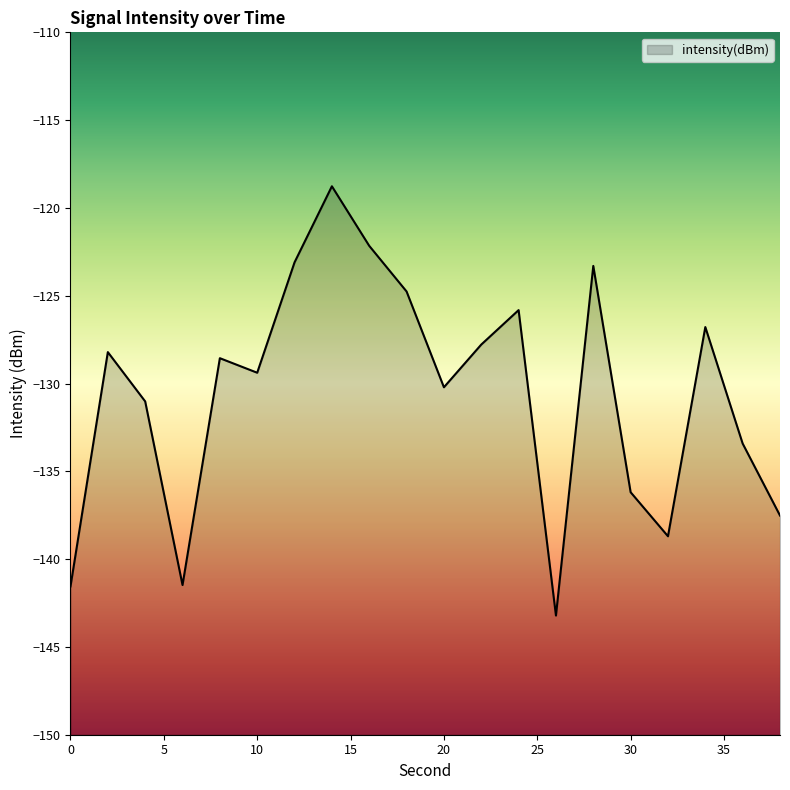

How many distinct data groups are displayed?

1